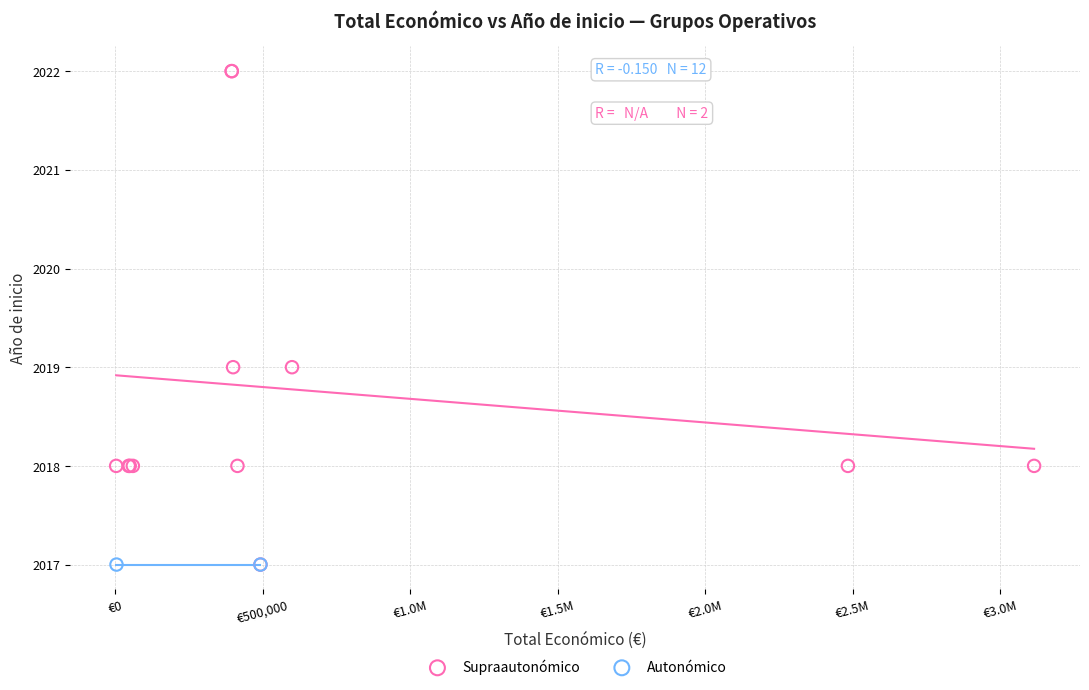

What are all the series names shown in the legend?

Supraautonómico, Autonómico